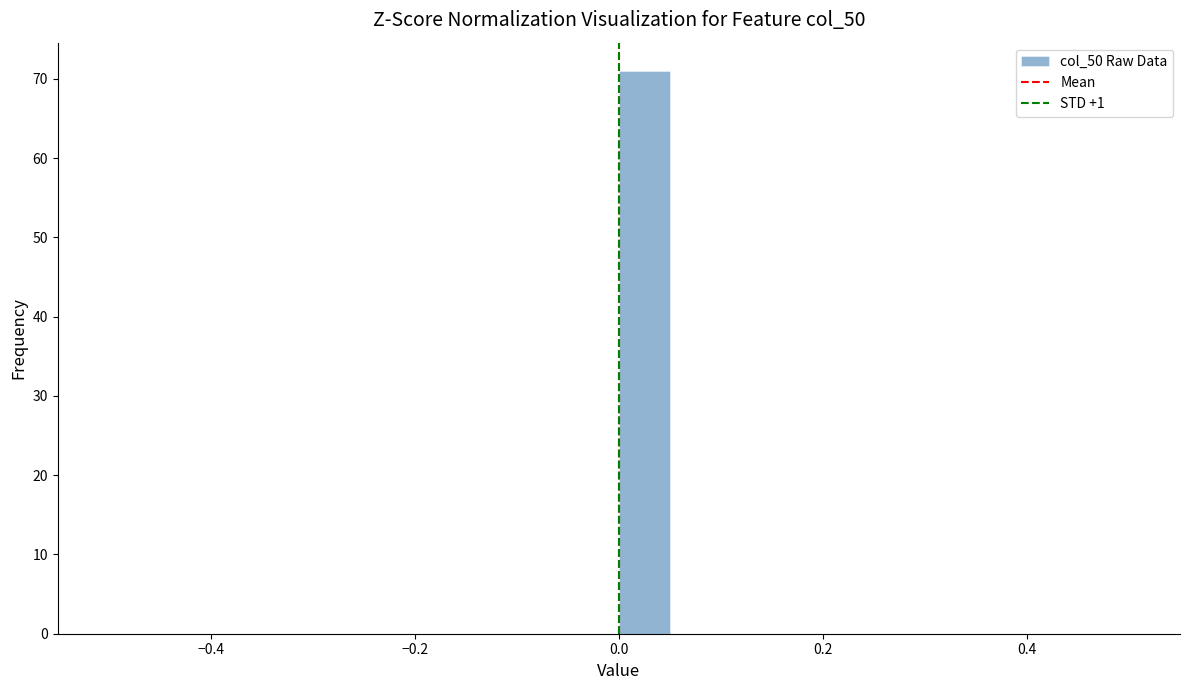

Around what value on the x-axis is the tallest bar? Give the approximate position of its centre, as read against the axis.

0.02